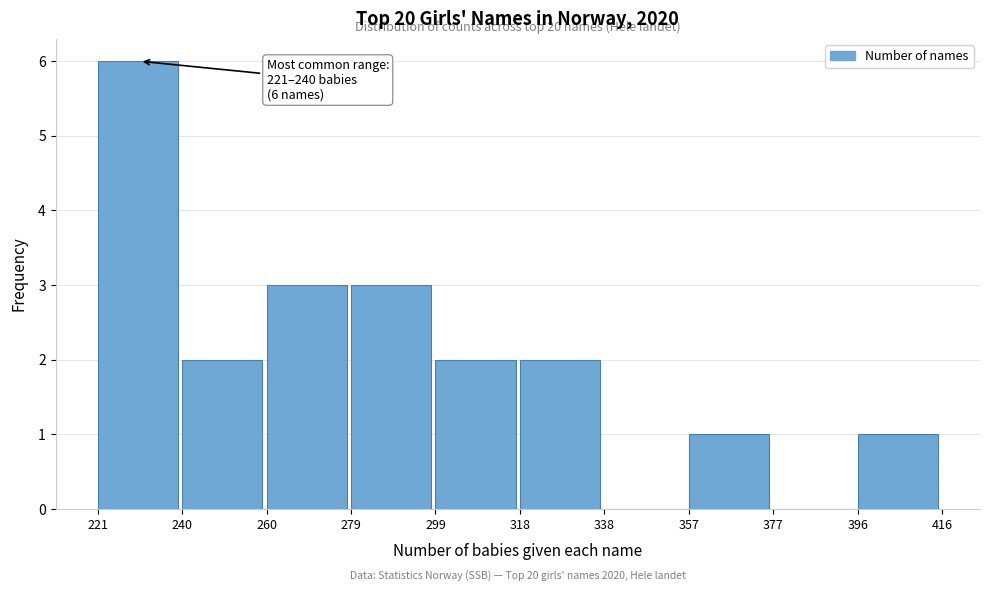

Which range on the x-axis has the tallest bar?

221 to 240